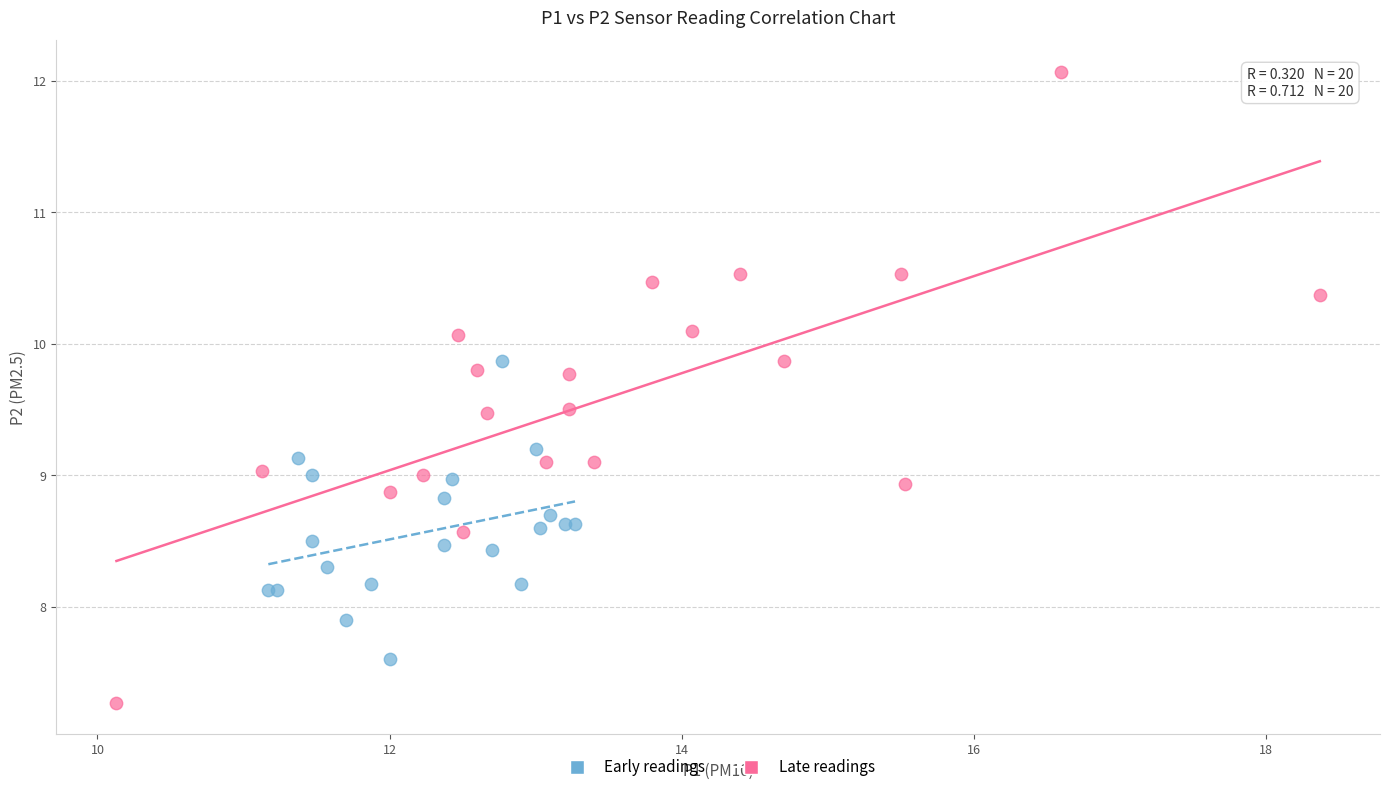

Which series contains the lowest Y value?

Late readings